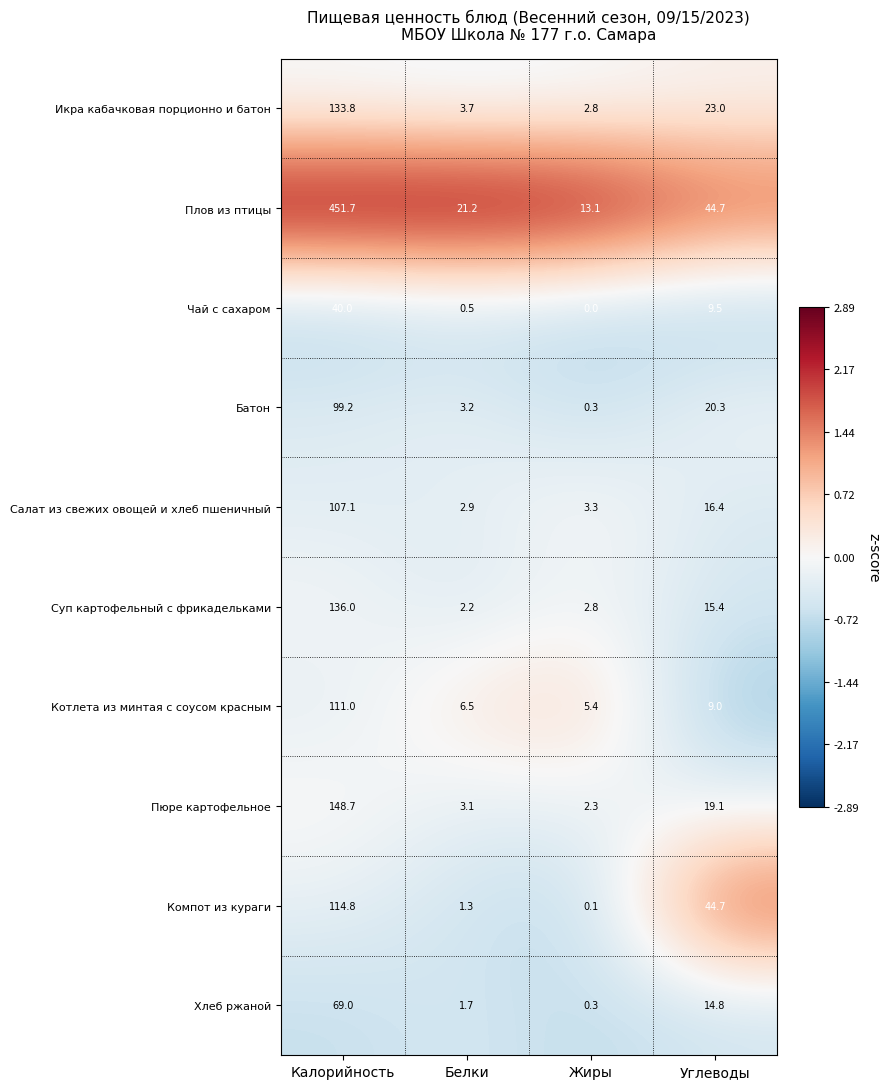

Which series has the largest total across all categories?

Плов из птицы